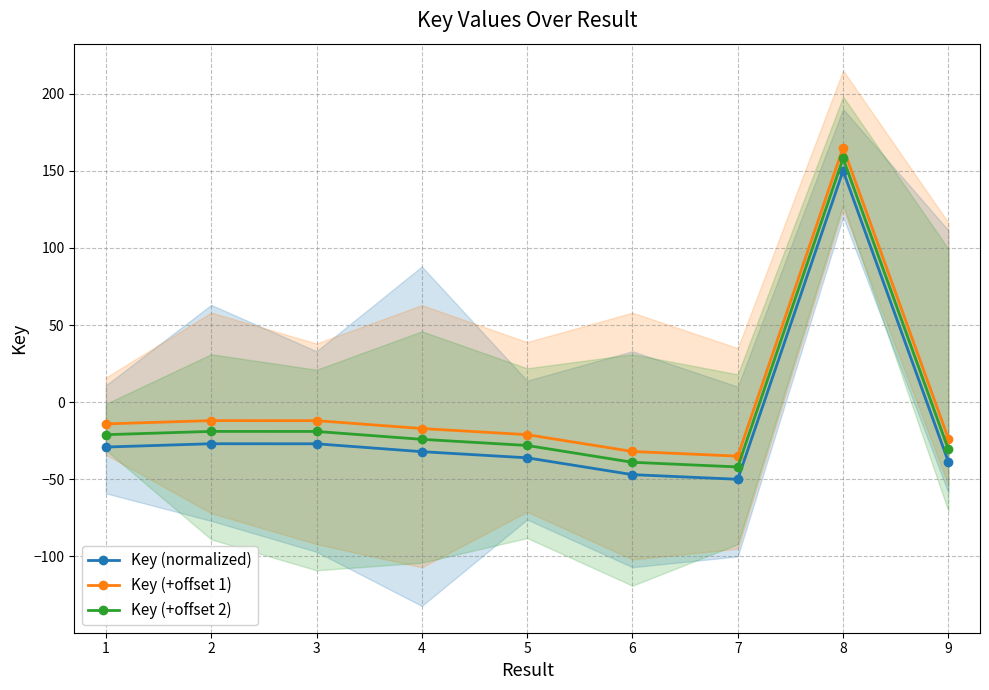

Reading right to left, what are all the values shown in this chart?

Key (normalized): -38.7	150.0	-50.0	-47.0	-36.1	-32.1	-27.0	-27.0	-29.1
Key (+offset 1): -23.7	165.0	-35.0	-32.0	-21.1	-17.1	-12.0	-12.0	-14.1
Key (+offset 2): -30.7	158.0	-42.0	-39.0	-28.1	-24.1	-19.0	-19.0	-21.1